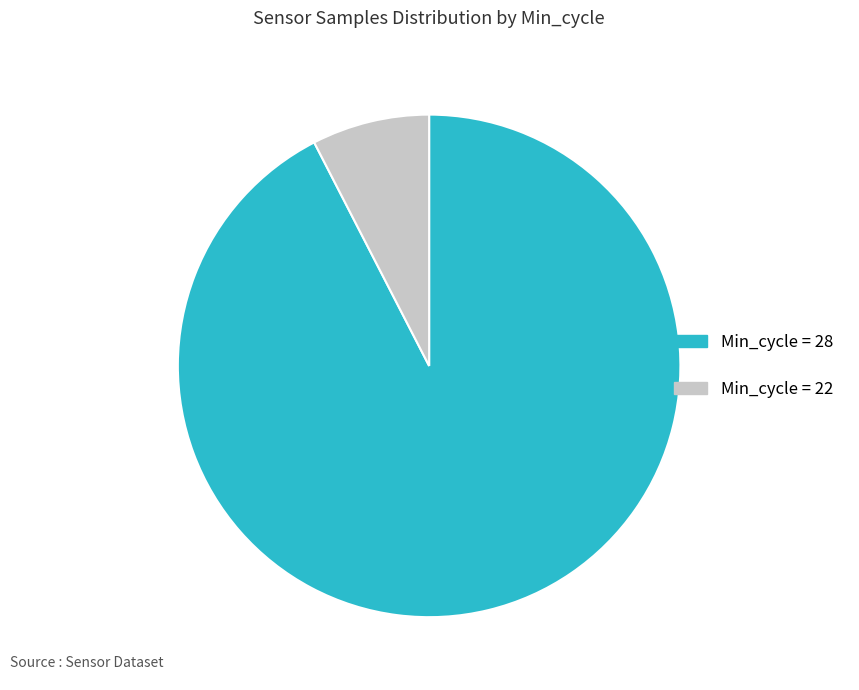

Rank the categories by value from highest to lowest.

Min_cycle = 28, Min_cycle = 22